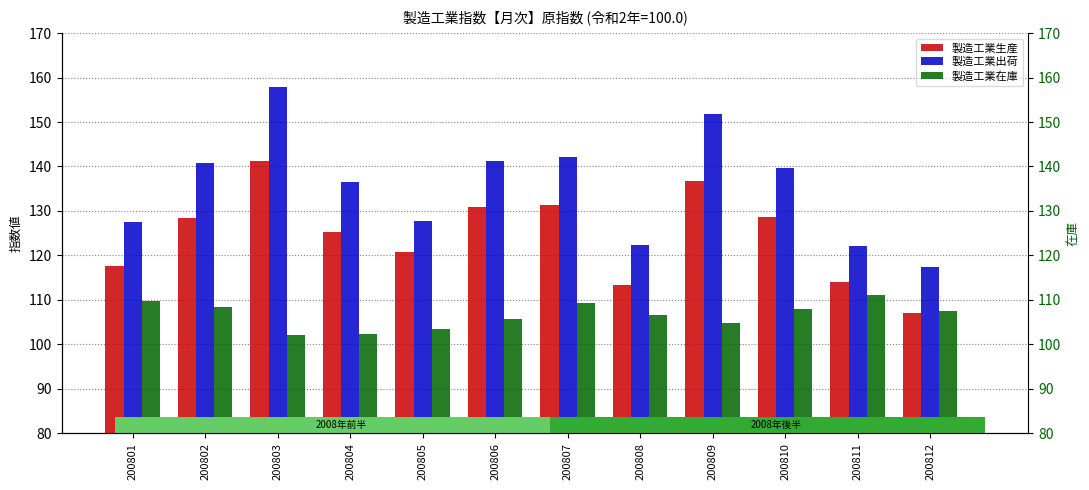

What is the sum of the 製造工業出荷 values at 200810 and 200809?

291.4